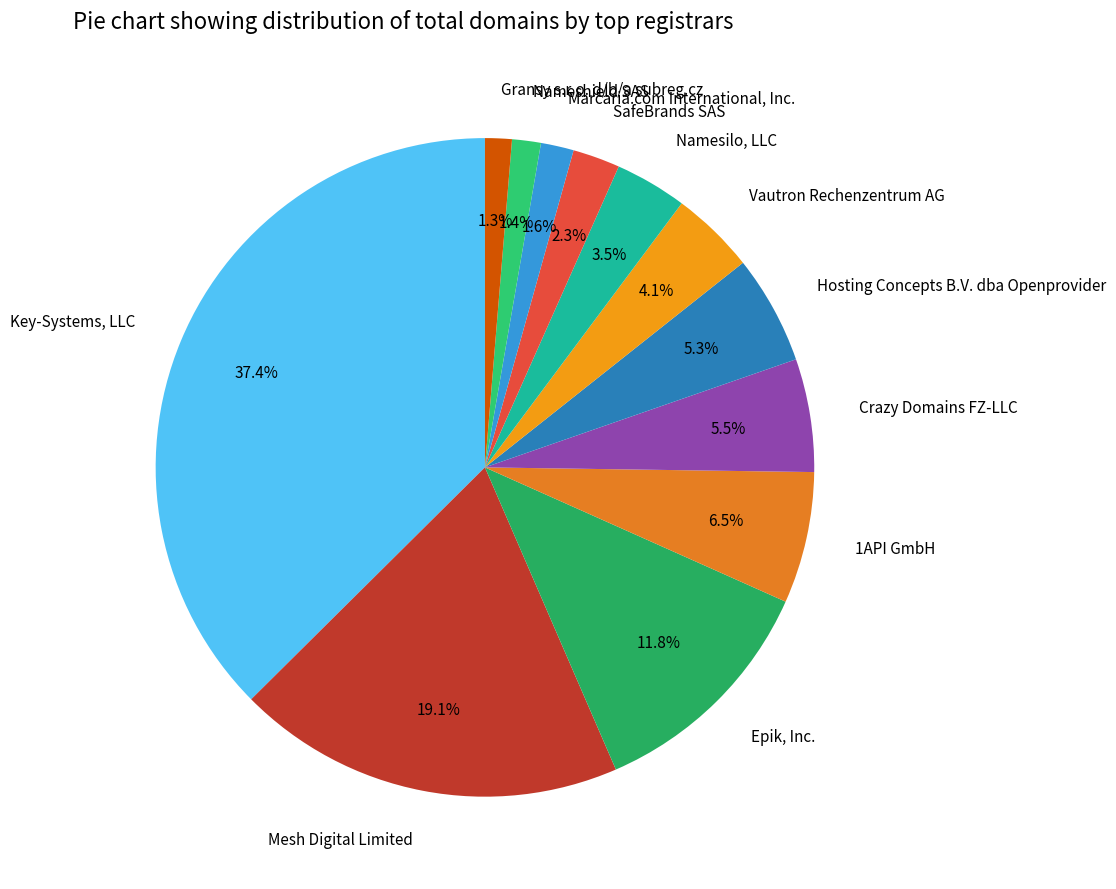

What percentage is the Epik, Inc. slice, to the nearest percent?

12%